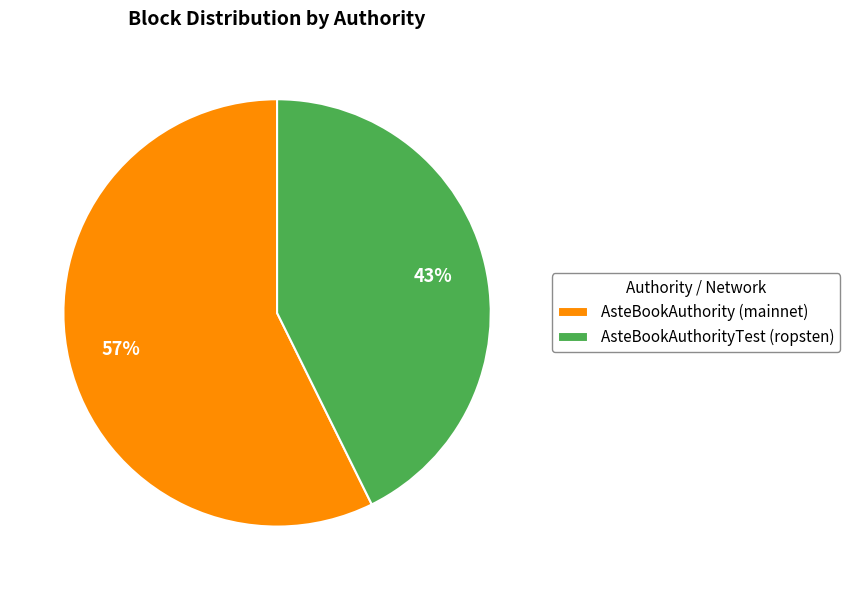

Combined, do AsteBookAuthority (mainnet) and AsteBookAuthorityTest (ropsten) account for over 50%?

Yes